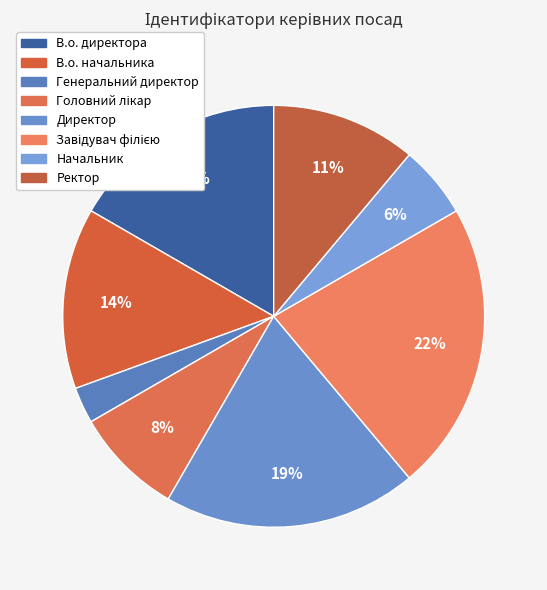

Which slice is the smallest?

Генеральний директор